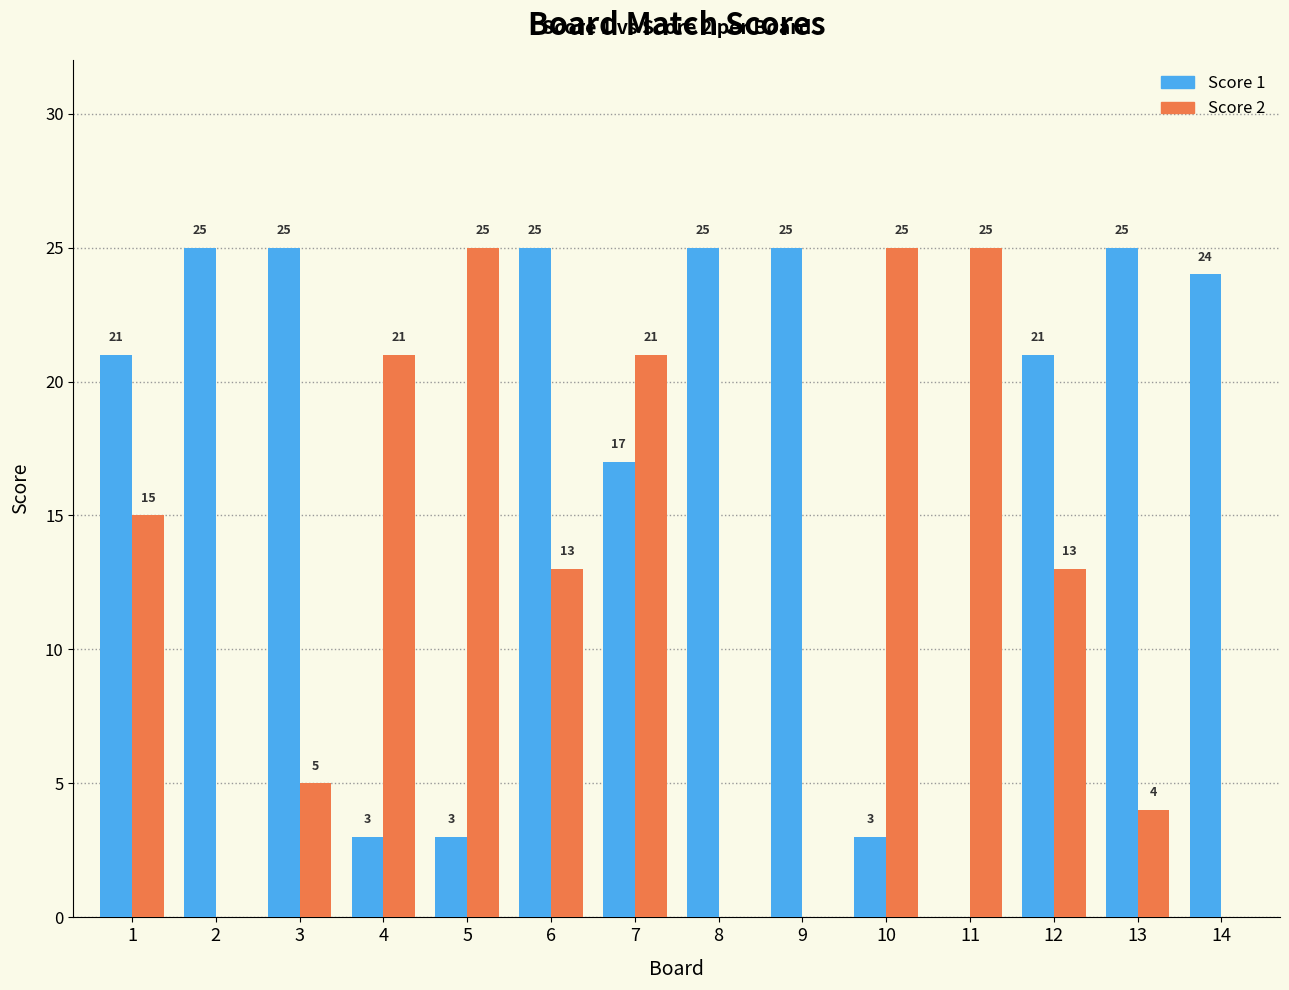

Reading left to right, list all the values displayed in this chart.

Score 1: 1=21	2=25	3=25	4=3	5=3	6=25	7=17	8=25	9=25	10=3	11=0	12=21	13=25	14=24
Score 2: 1=15	2=0	3=5	4=21	5=25	6=13	7=21	8=0	9=0	10=25	11=25	12=13	13=4	14=0